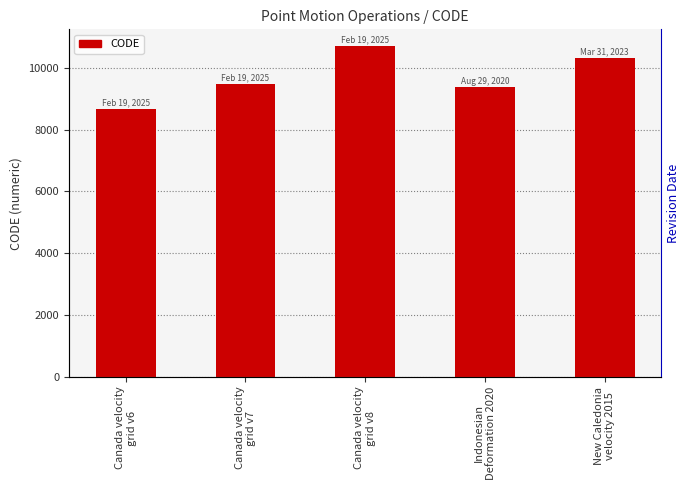

Count the number of data series in this chart.

1